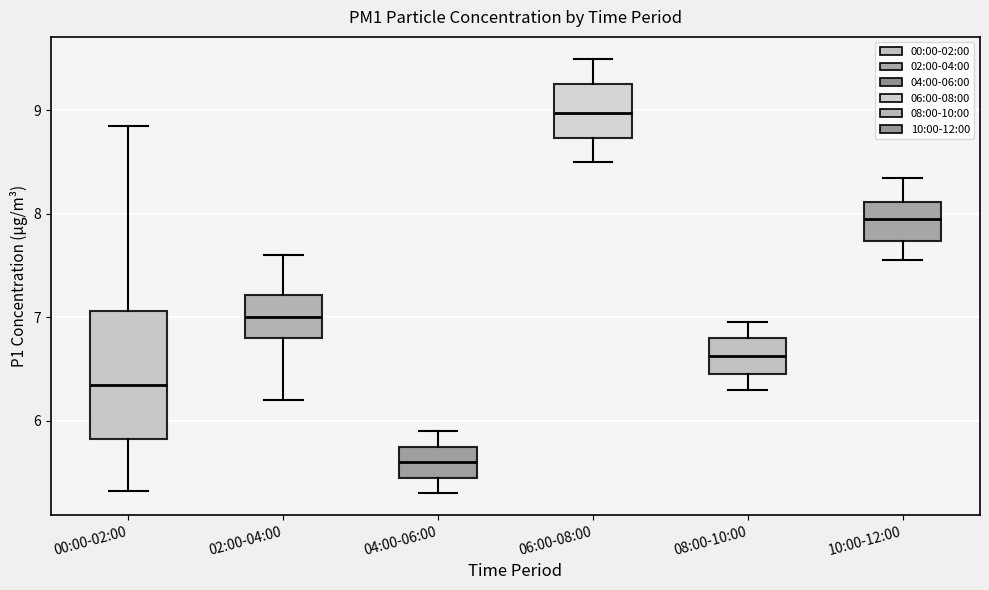

Comparing the boxes themselves (not the whiskers), which one is the tallest?

00:00-02:00